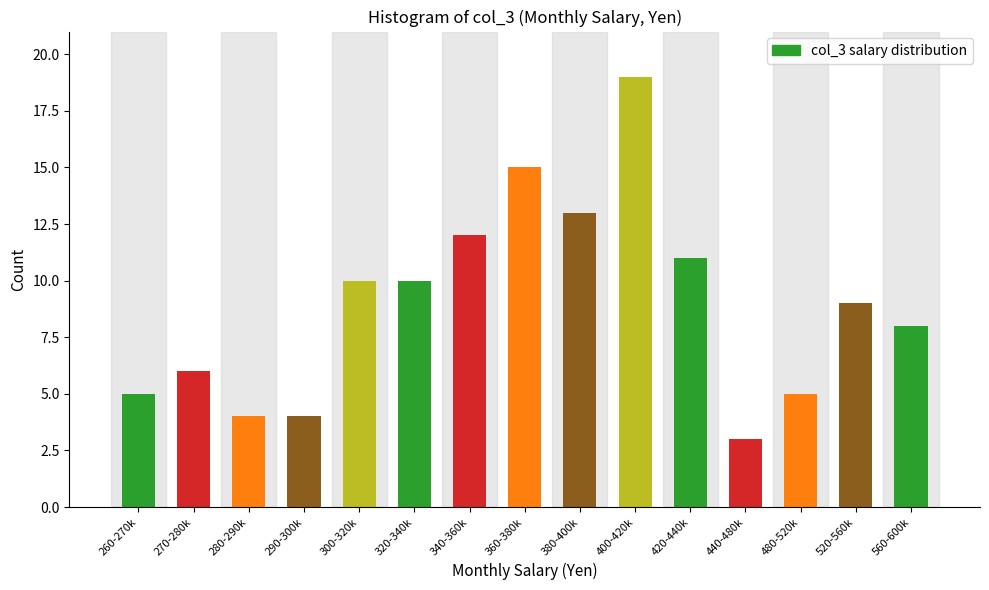

Reading left to right, extract all data points from this chart.

260-270k=5	270-280k=6	280-290k=4	290-300k=4	300-320k=10	320-340k=10	340-360k=12	360-380k=15	380-400k=13	400-420k=19	420-440k=11	440-480k=3	480-520k=5	520-560k=9	560-600k=8